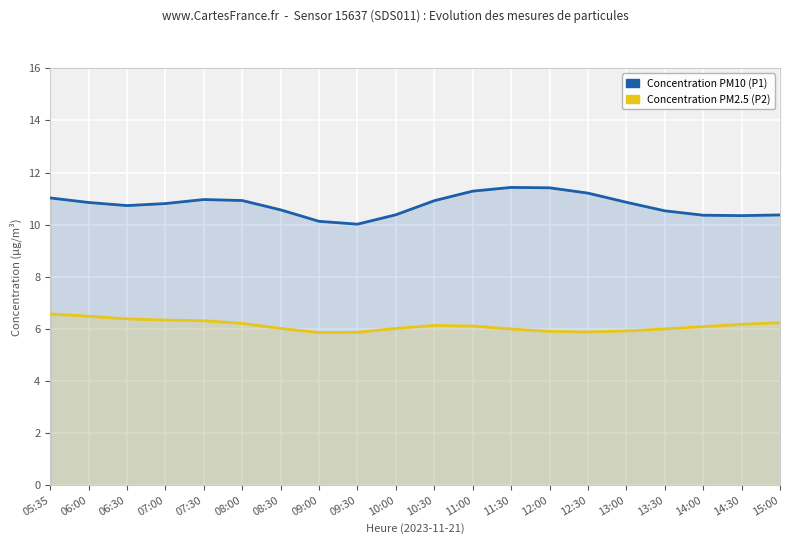

Rank the categories by P1 value from lowest to highest.

09:30, 09:00, 14:30, 14:00, 15:00, 10:00, 13:30, 08:30, 06:30, 07:00, 06:00, 13:00, 10:30, 08:00, 07:30, 05:35, 12:30, 11:00, 12:00, 11:30